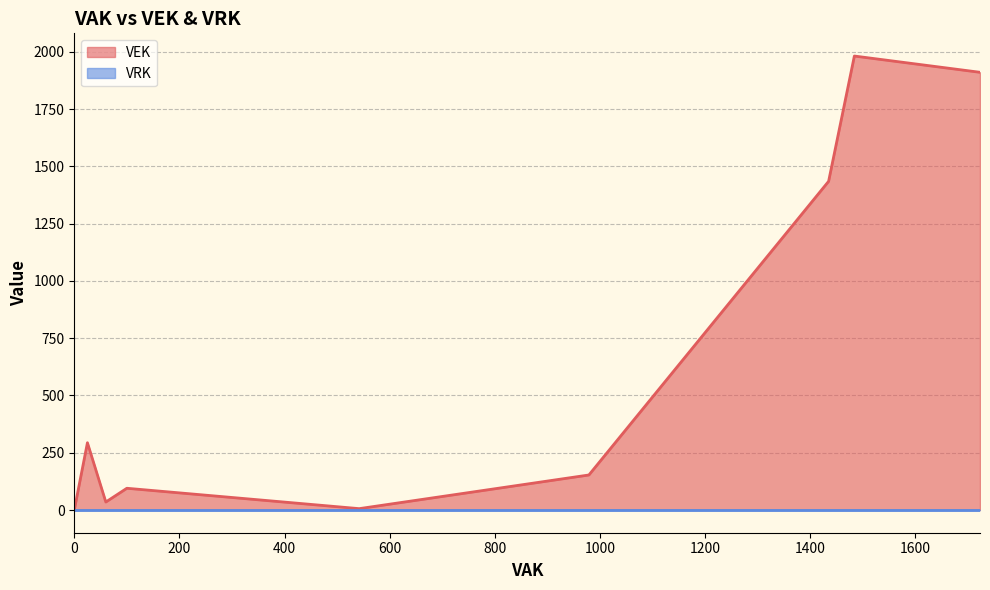

Does the chart display data point markers on the line(s)?

No